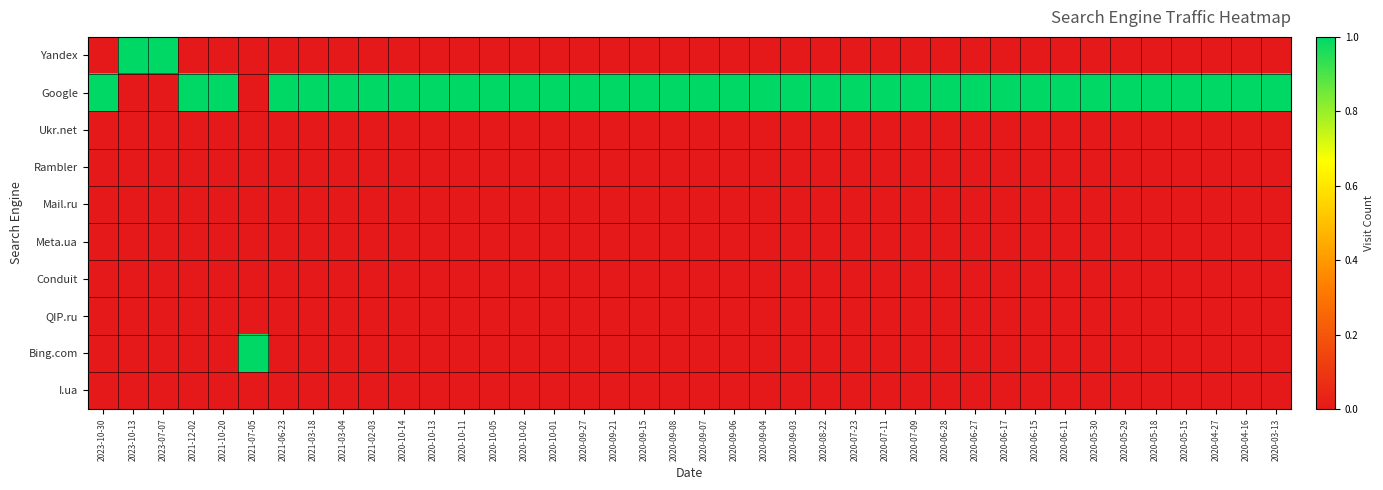

Which series has the largest total across all categories?

Google